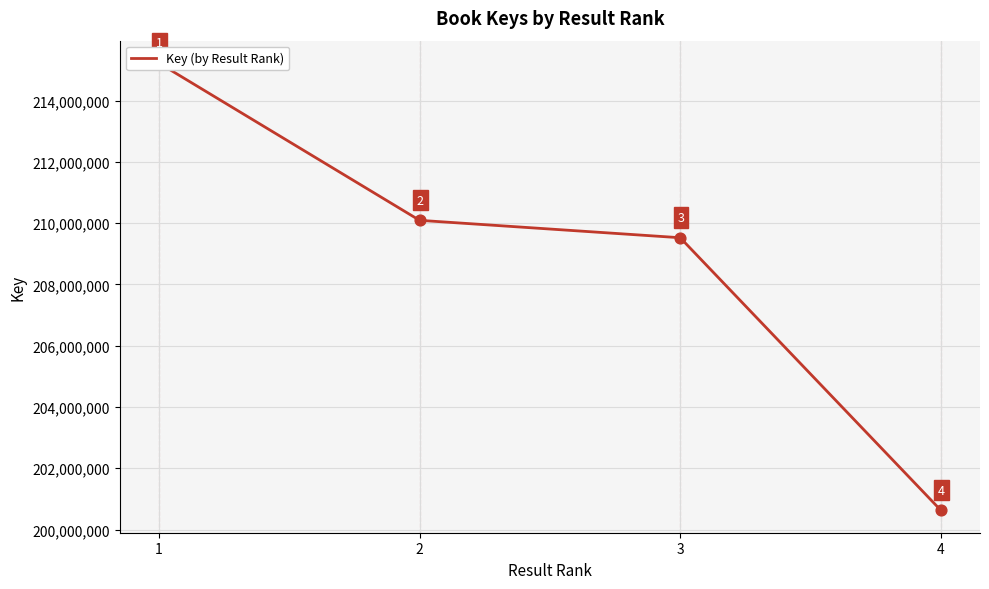

Which has a higher value, 3 or 4?

3